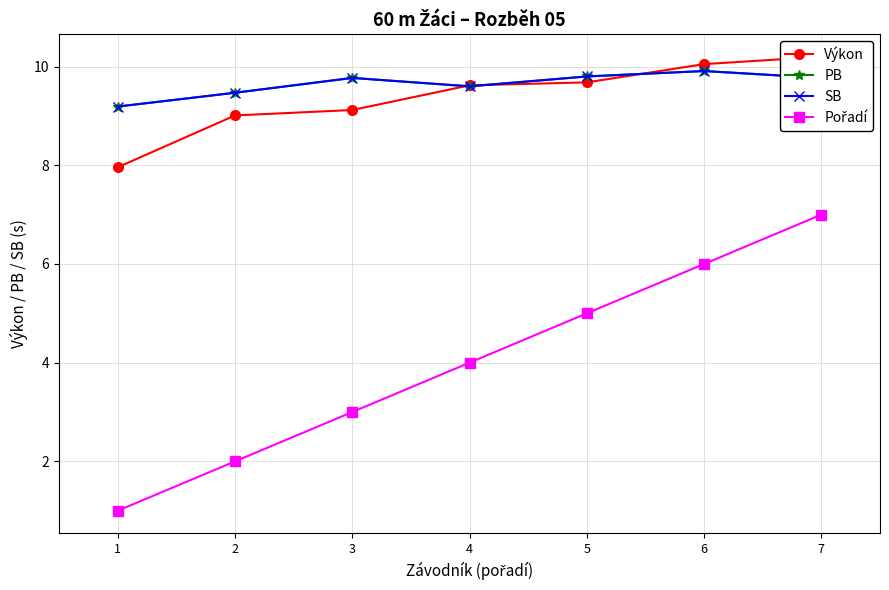

At how many categories does at least one series exceed 4?

7